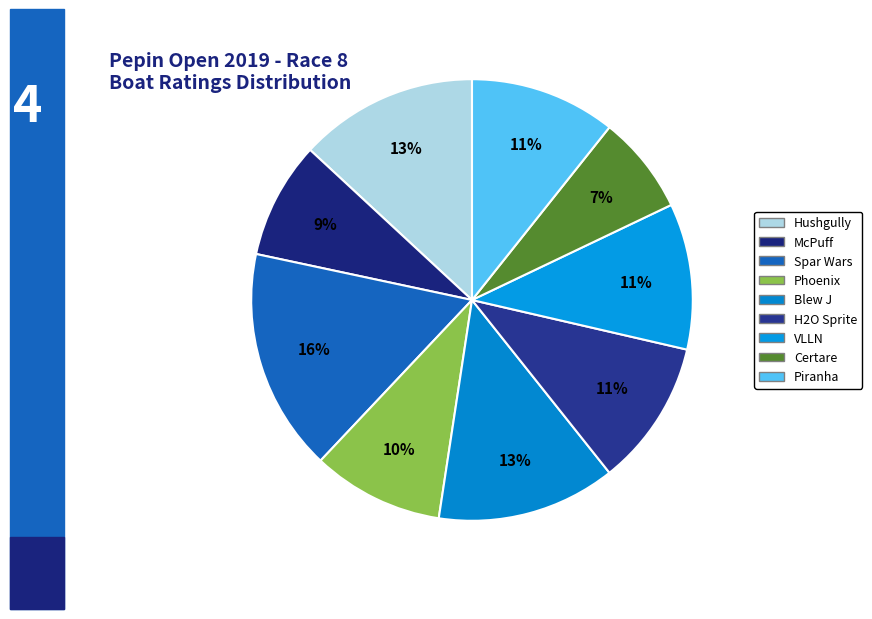

Is the sum of Phoenix and McPuff greater than half?

No